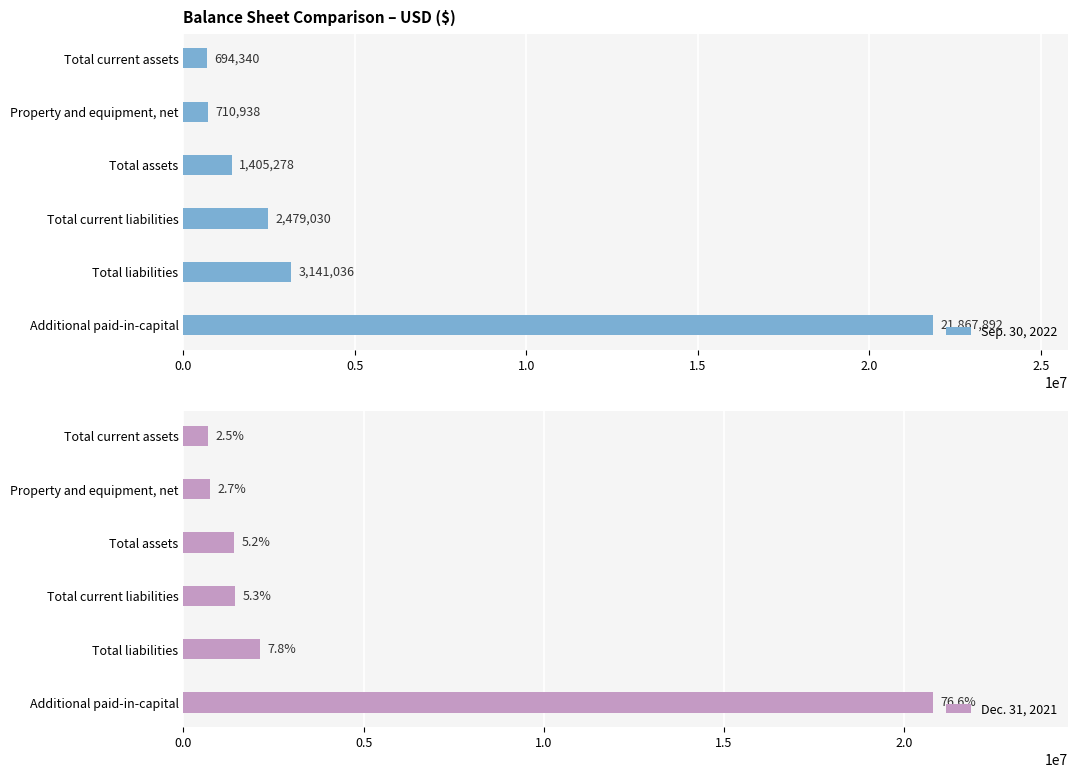

How many values in the Sep. 30, 2022 series are below 2479030?

3